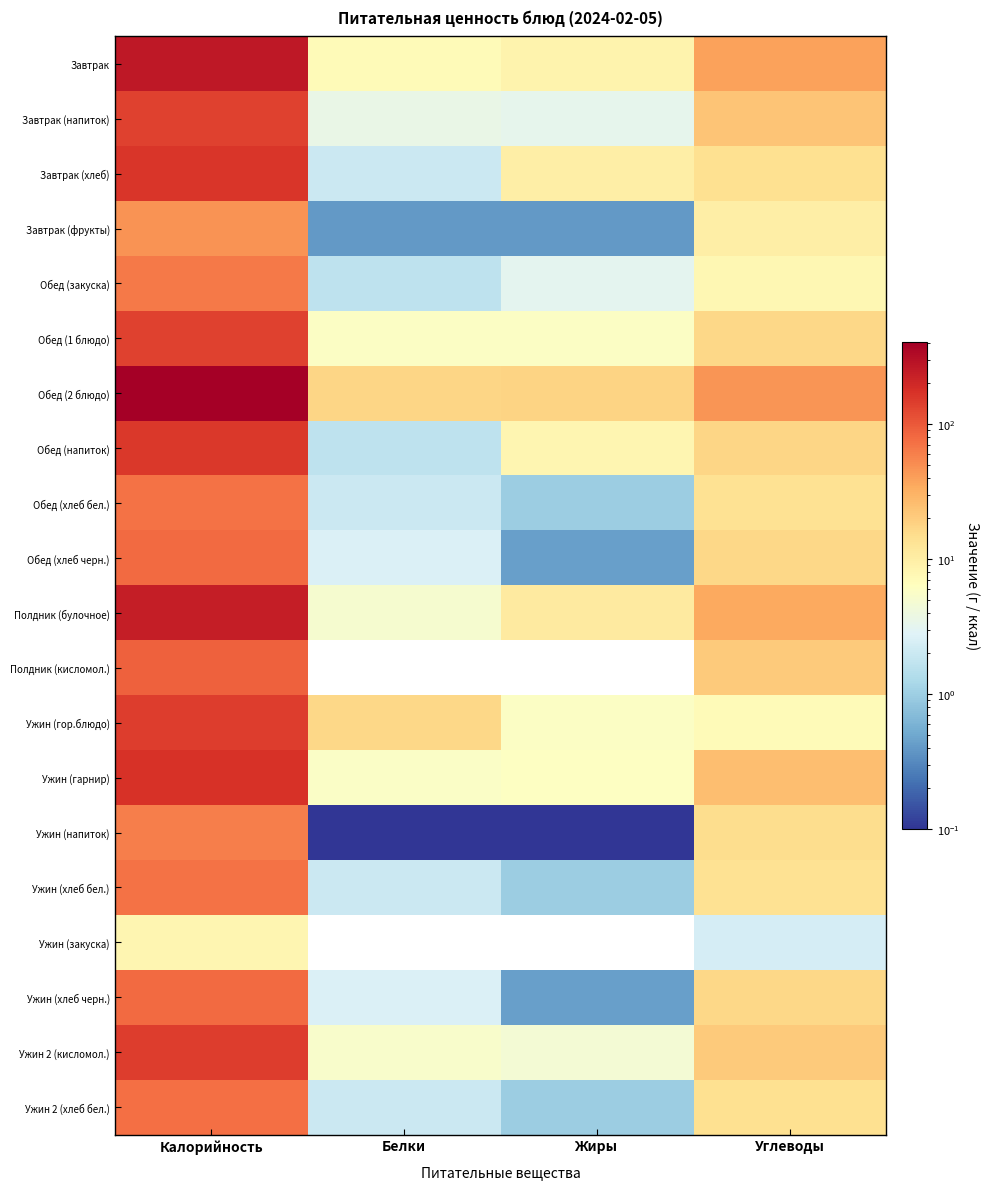

What is the greatest value displayed?

406.0